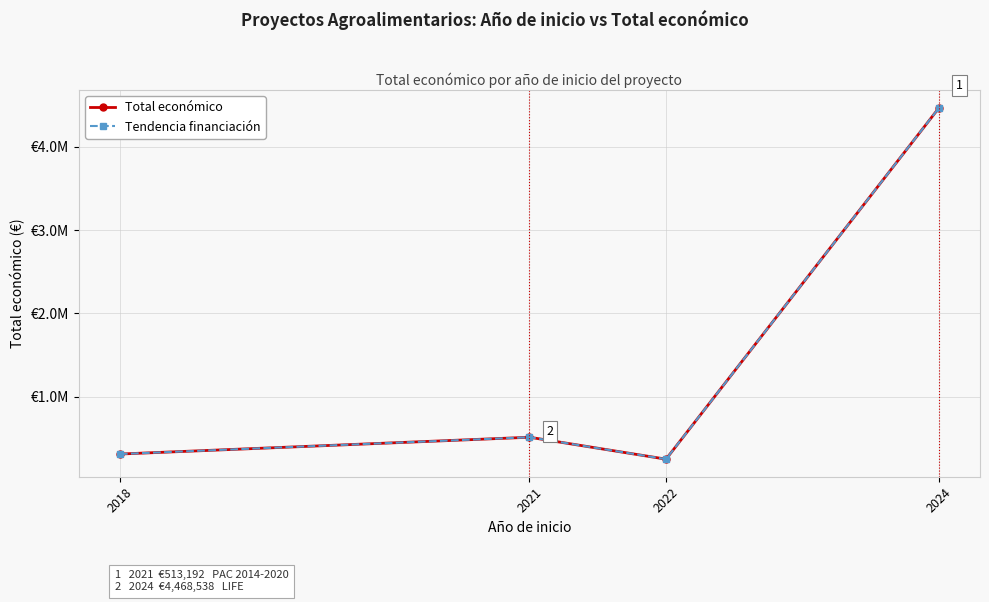

Is this an area chart (filled region under the line)?

No